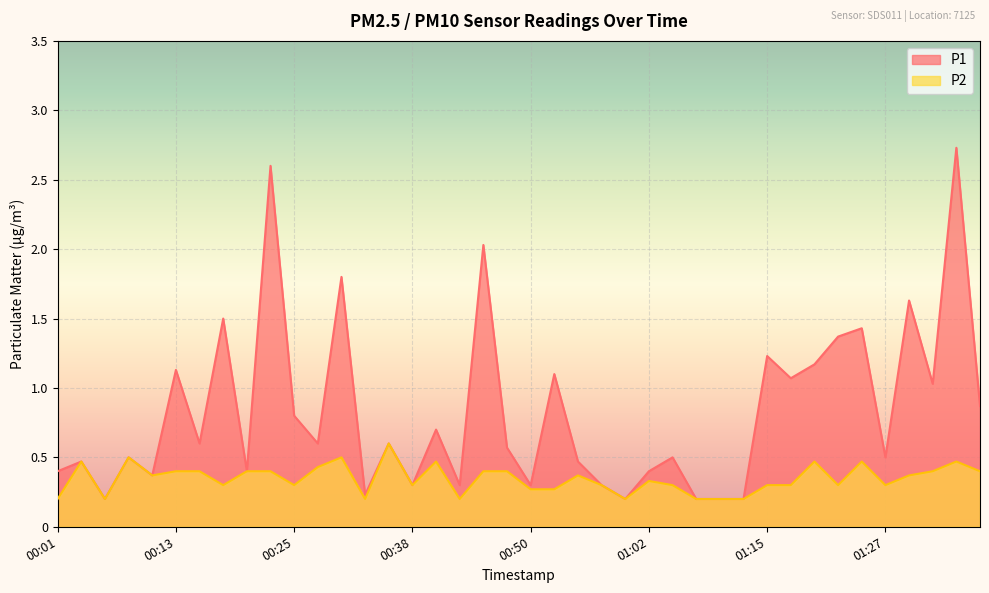

At 00:08, list the series in order from largest to smallest.

P1, P2